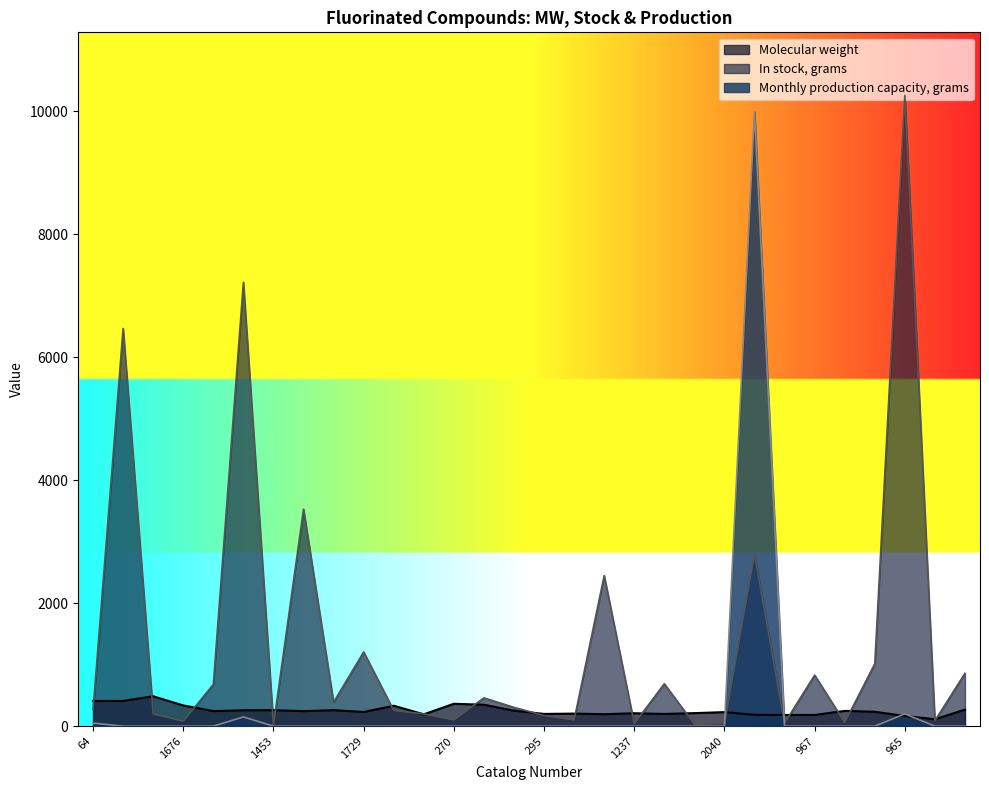

What is the approximate value of Molecular weight at 2040?

228.1